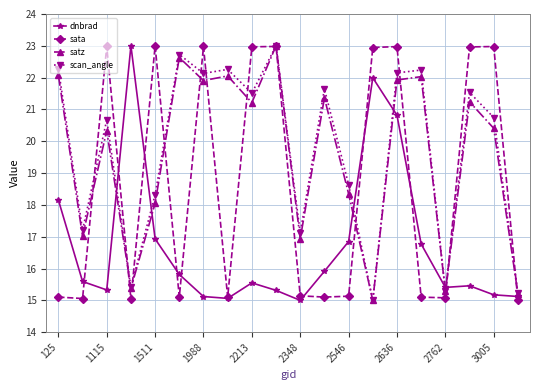

What is the value of the satz point at the 13th from the left?

18.3